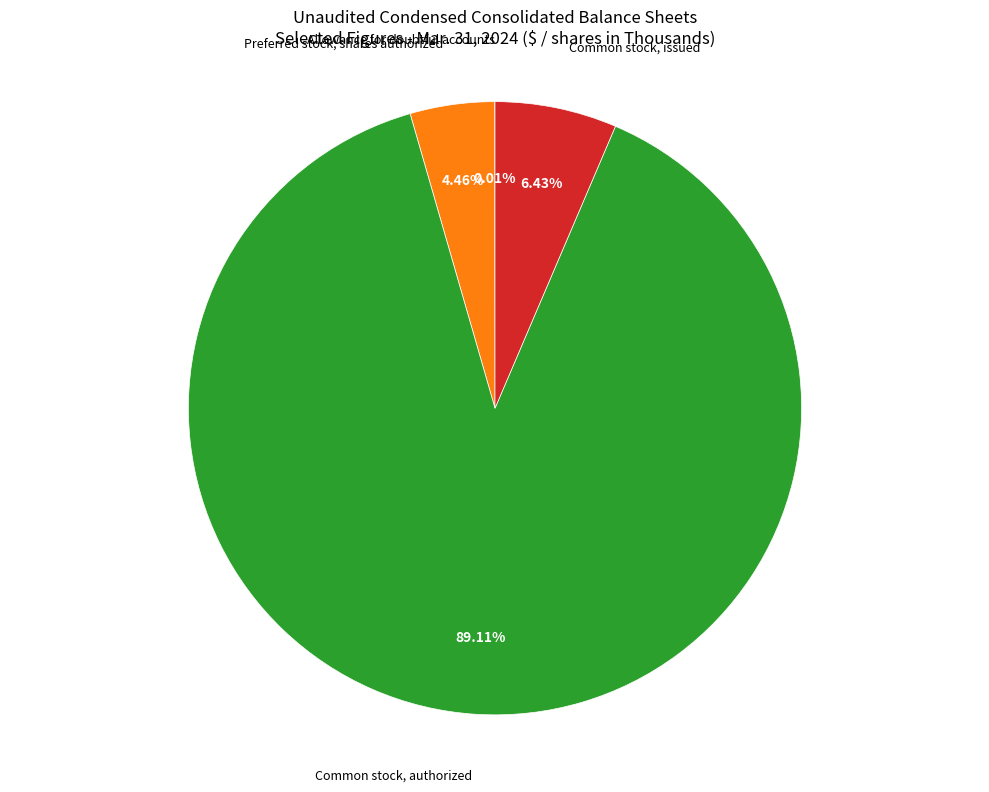

Which category has the biggest portion of the pie?

Common stock, authorized